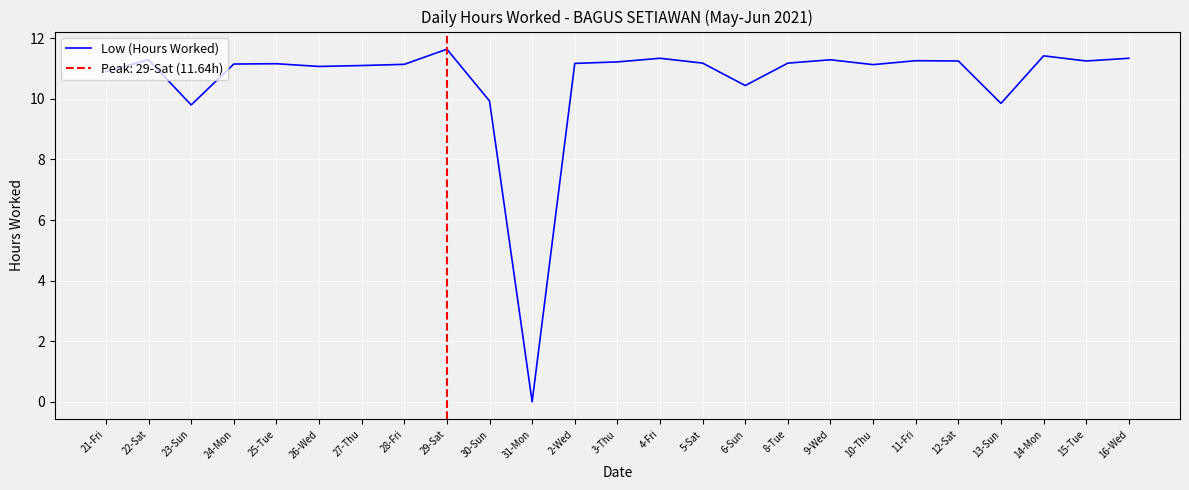

List the labels in order of value, largest first.

29-Sat, 14-Mon, 4-Fri, 16-Wed, 22-Sat, 9-Wed, 11-Fri, 12-Sat, 15-Tue, 3-Thu, 5-Sat, 8-Tue, 2-Wed, 25-Tue, 24-Mon, 28-Fri, 10-Thu, 27-Thu, 26-Wed, 21-Fri, 6-Sun, 30-Sun, 13-Sun, 23-Sun, 31-Mon